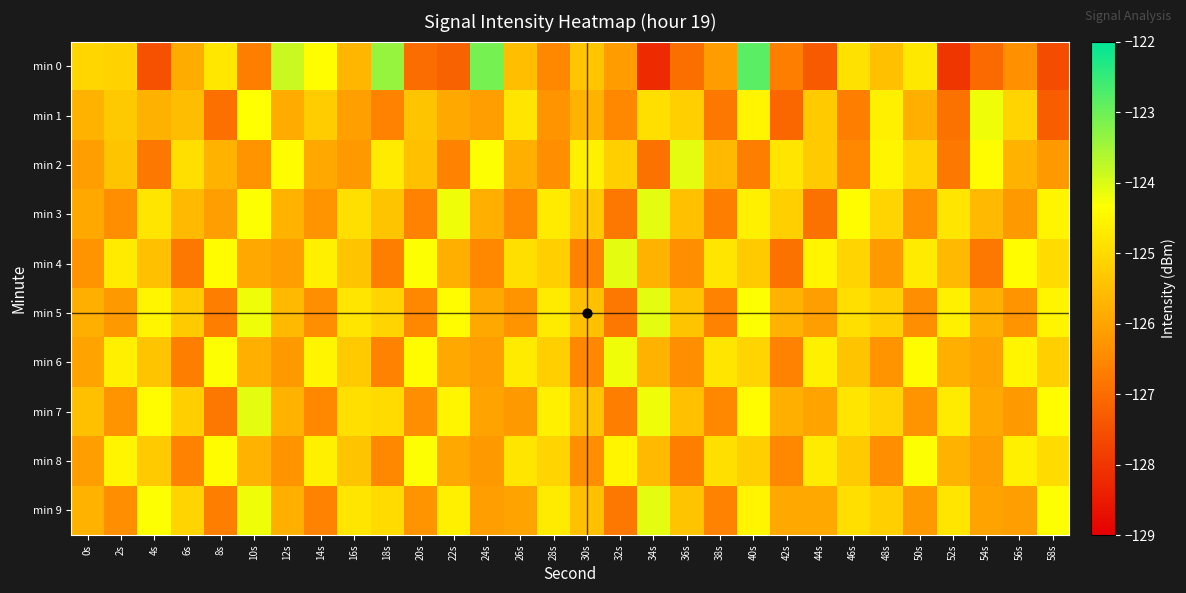

At 30s, list the series in order from smallest to largest.

min 4, min 6, min 8, min 1, min 5, min 9, min 7, min 0, min 3, min 2